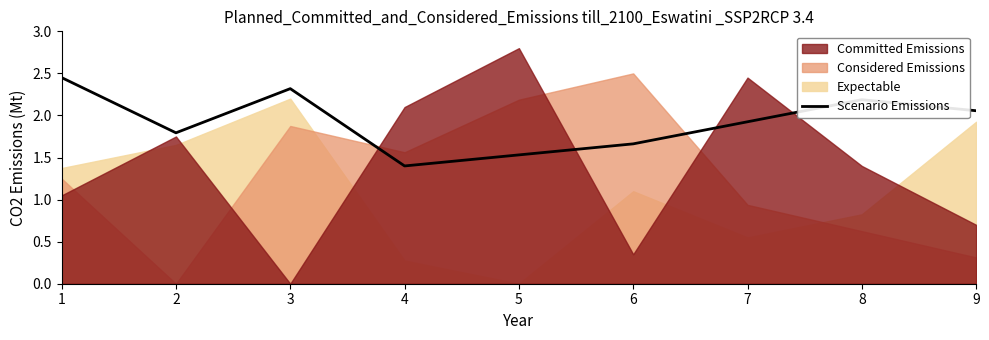

What is the minimum value for Scenario Emissions?

1.4